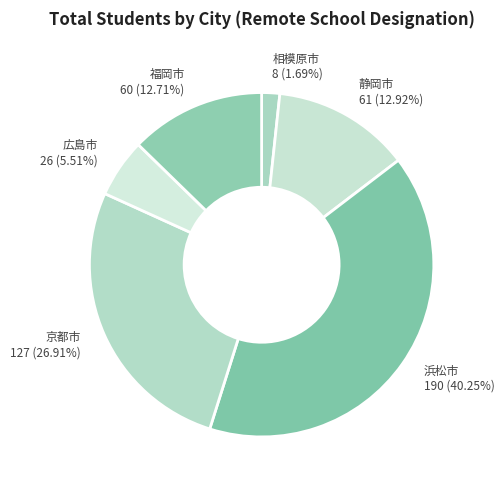

How many slices are in this pie chart?

6